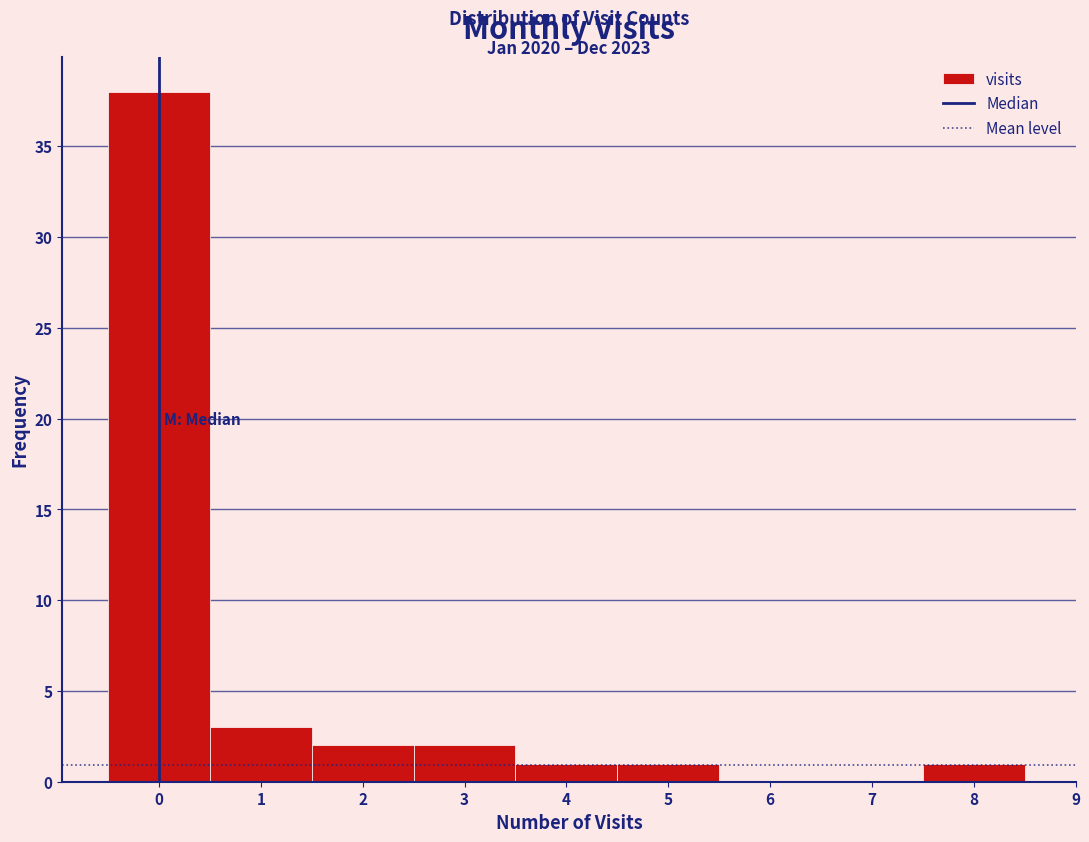

Which range on the x-axis has the tallest bar?

-0.5 to 0.5